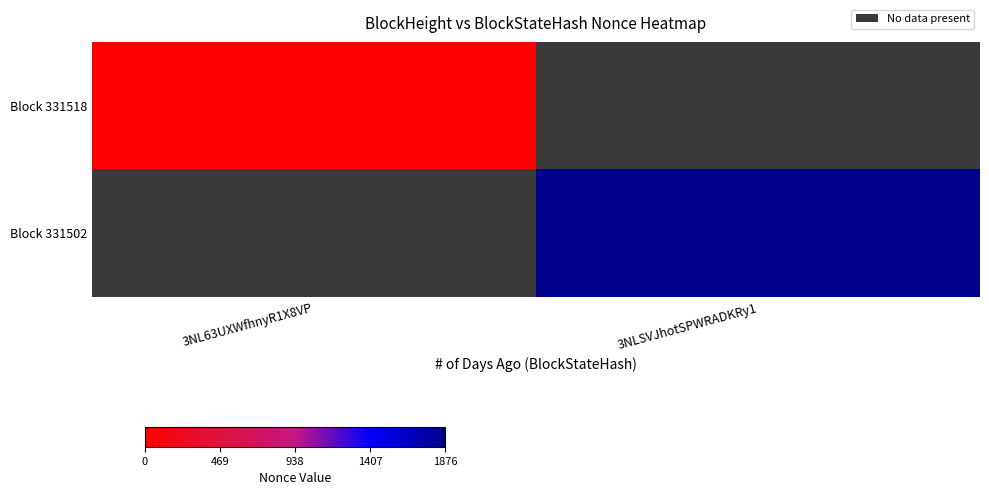

What is the greatest value displayed?

1876.0